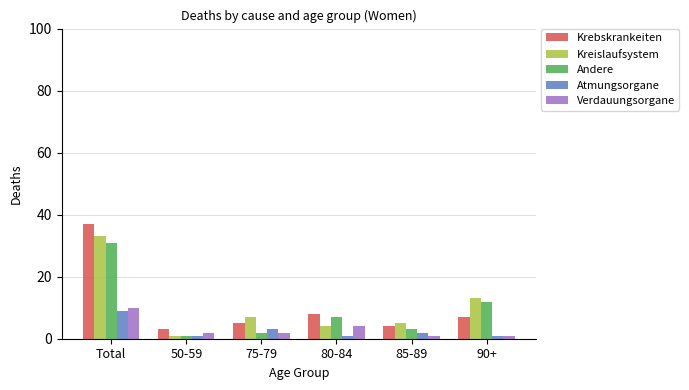

Rank the series at Total from lowest to highest value.

Atmungsorgane, Verdauungsorgane, Andere, Kreislaufsystem, Krebskrankeiten